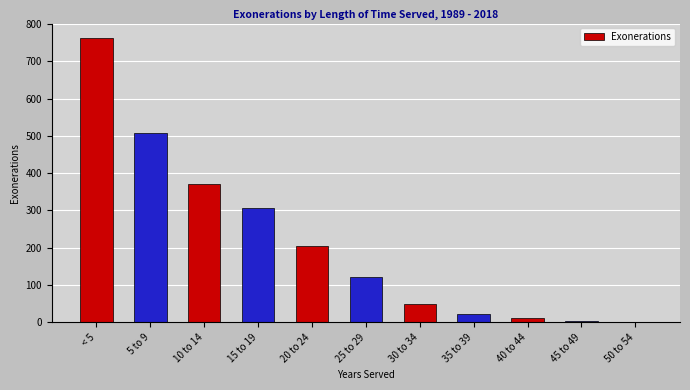

The value at 15 to 19 is 110. True or false?

False